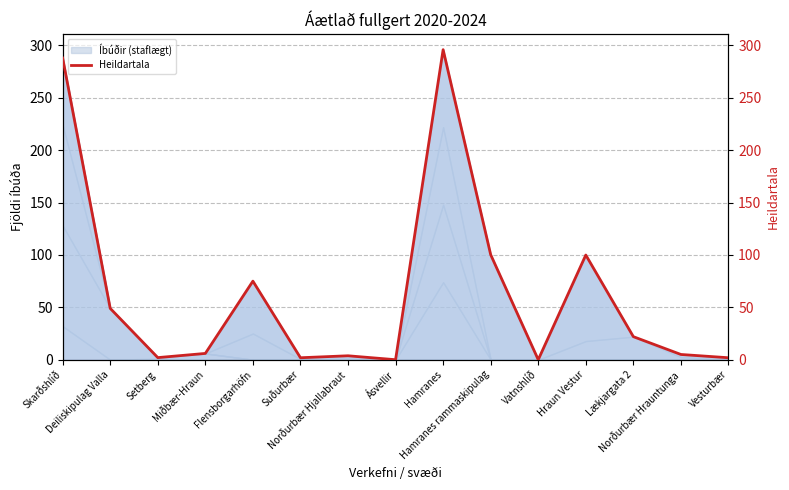

What is the value of the 2nd point from the left?

49.0